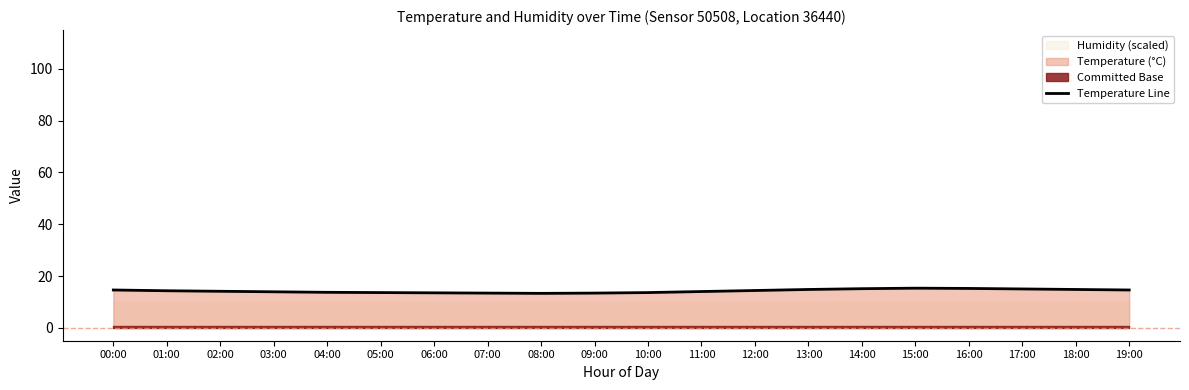

What is the difference between the maximum and minimum values?

2.0